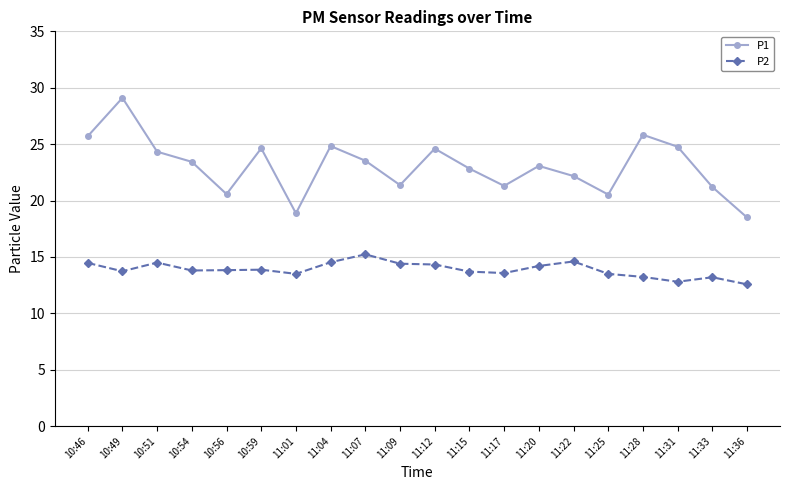

Which series changed the most between 11:12 and 11:20?

P1